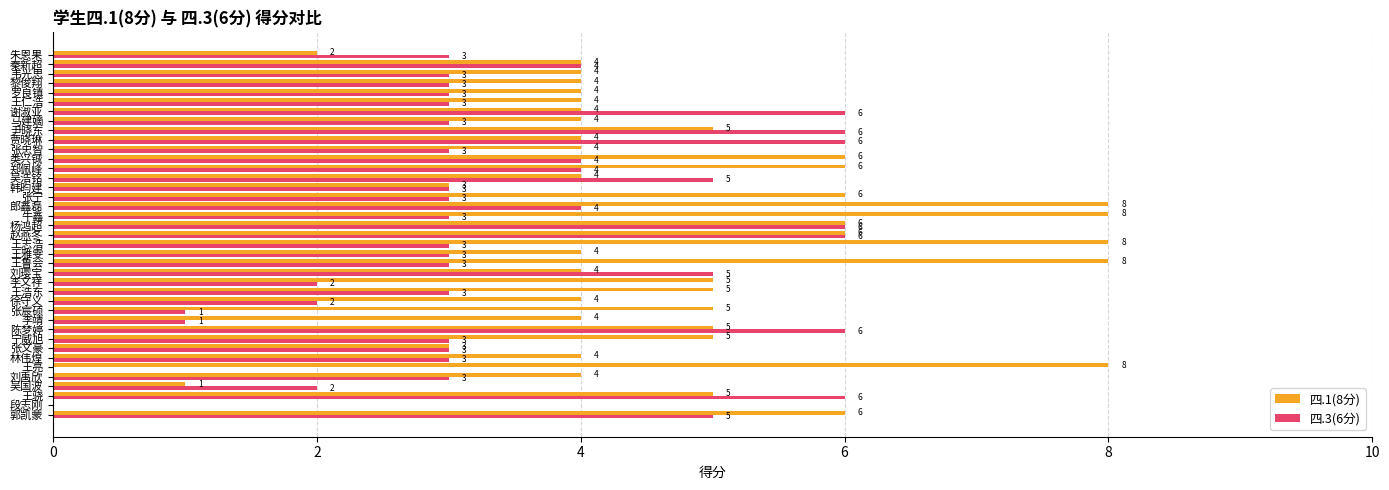

Which series has the largest range (max minus min)?

四.1(8分)